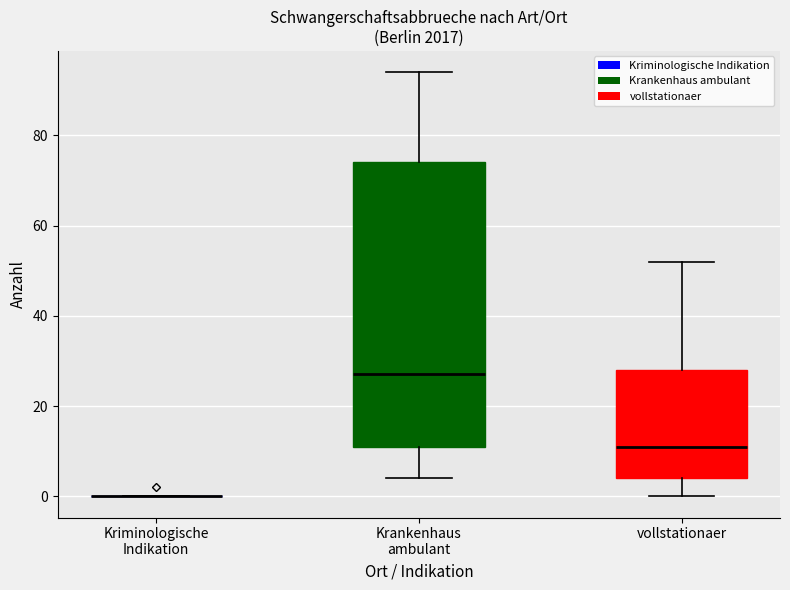

Reading left to right, read every box against the y-axis: the position of its median line, the range the box covers, and the ends of its whiskers. The values are not printed on the chart, so give them approximately, as read against the axis.

Kriminologische Indikation: box collapsed to a line at 0, whiskers 0 to 0
Krankenhaus ambulant: median 28, box 12 to 74, whiskers 4 to 94
vollstationaer: median 12, box 4 to 28, whiskers 0 to 52